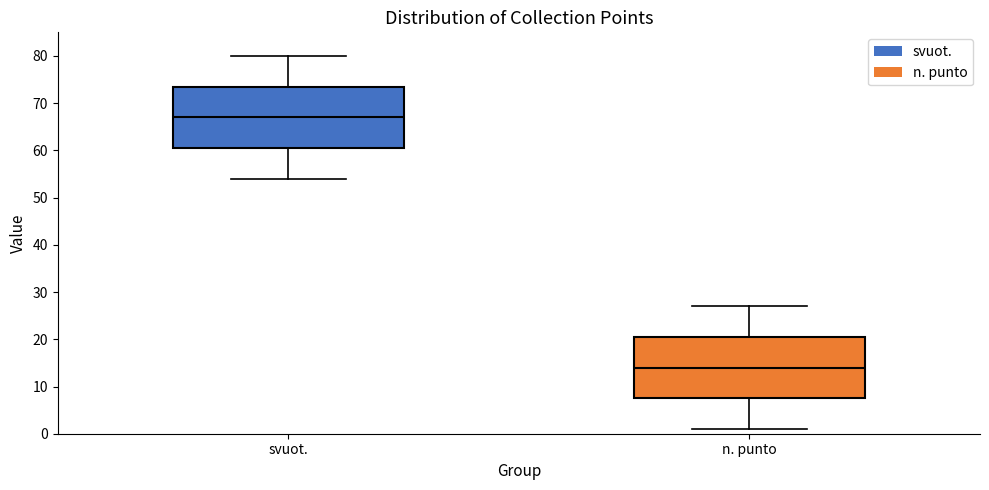

Which box has the highest median line?

svuot.